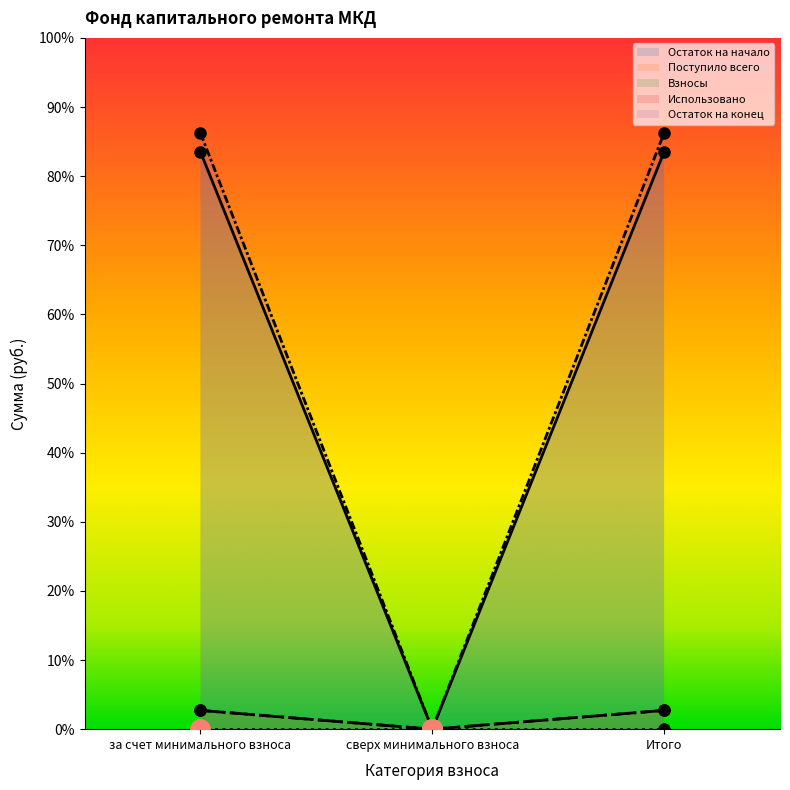

The value of Поступило всего at за счет минимального взноса is 67.9. True or false?

True